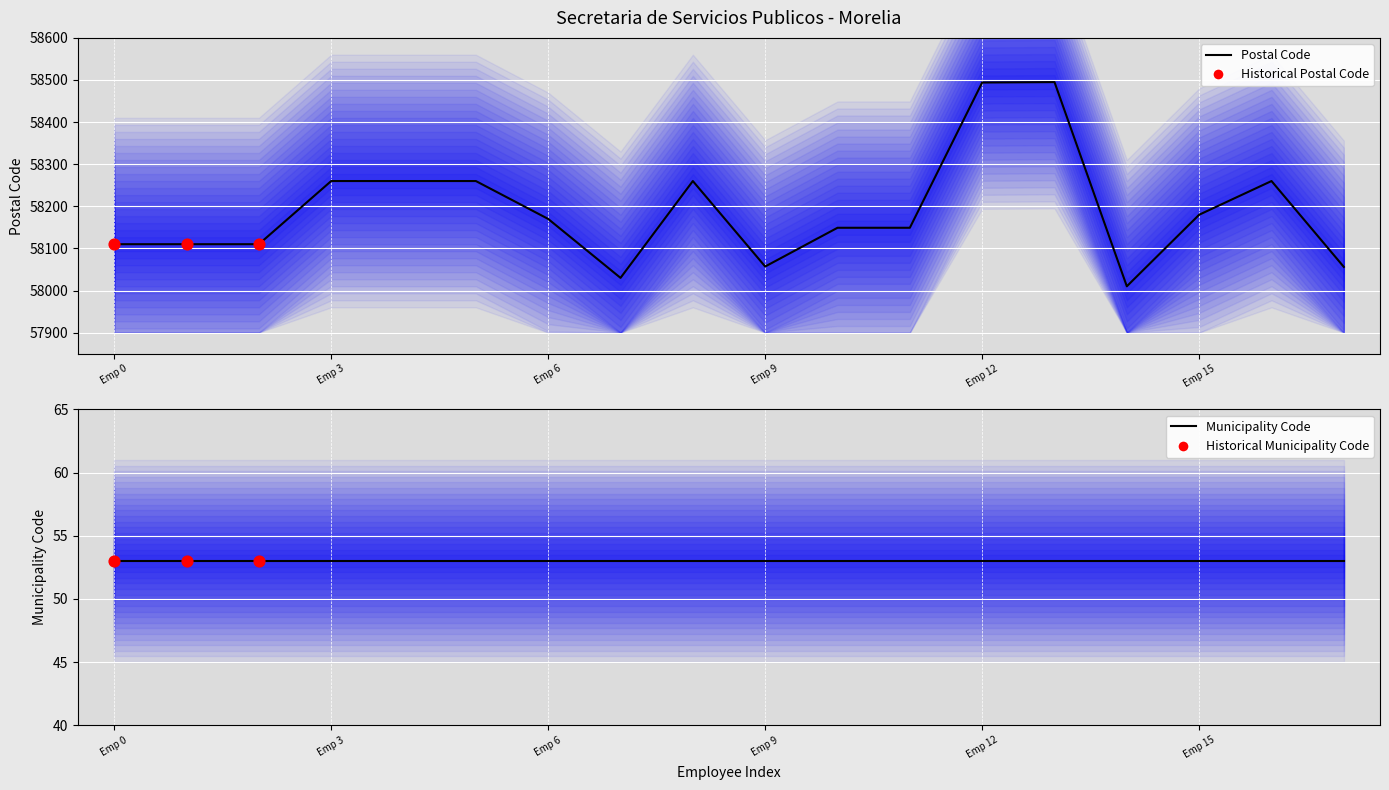

What is the ratio of the value at MORELIA to the value at MORELIA?

1.0